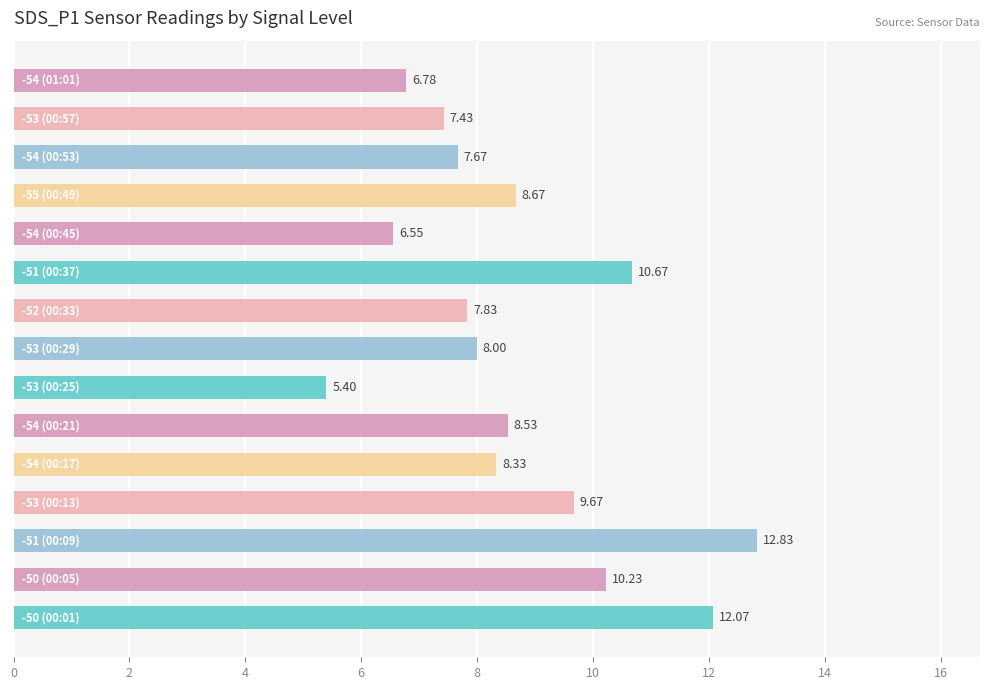

What is the average value?

8.7